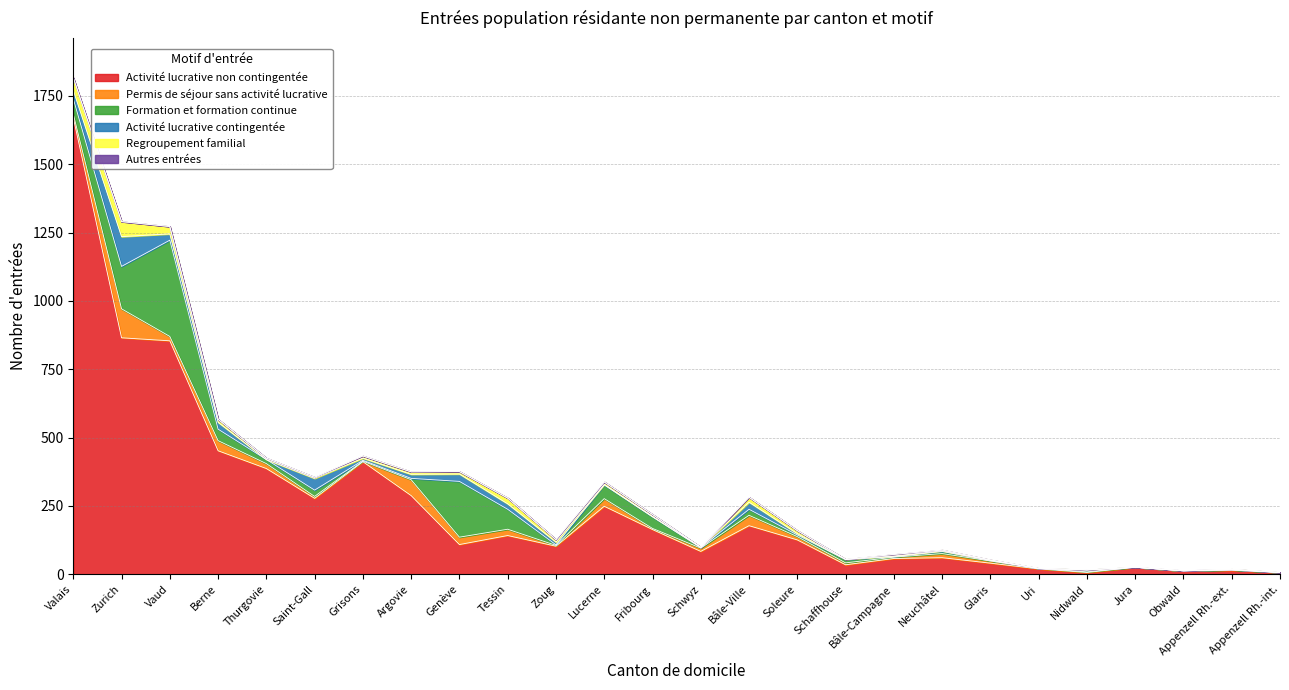

Between Fribourg and Bâle-Campagne, which is larger?

Fribourg